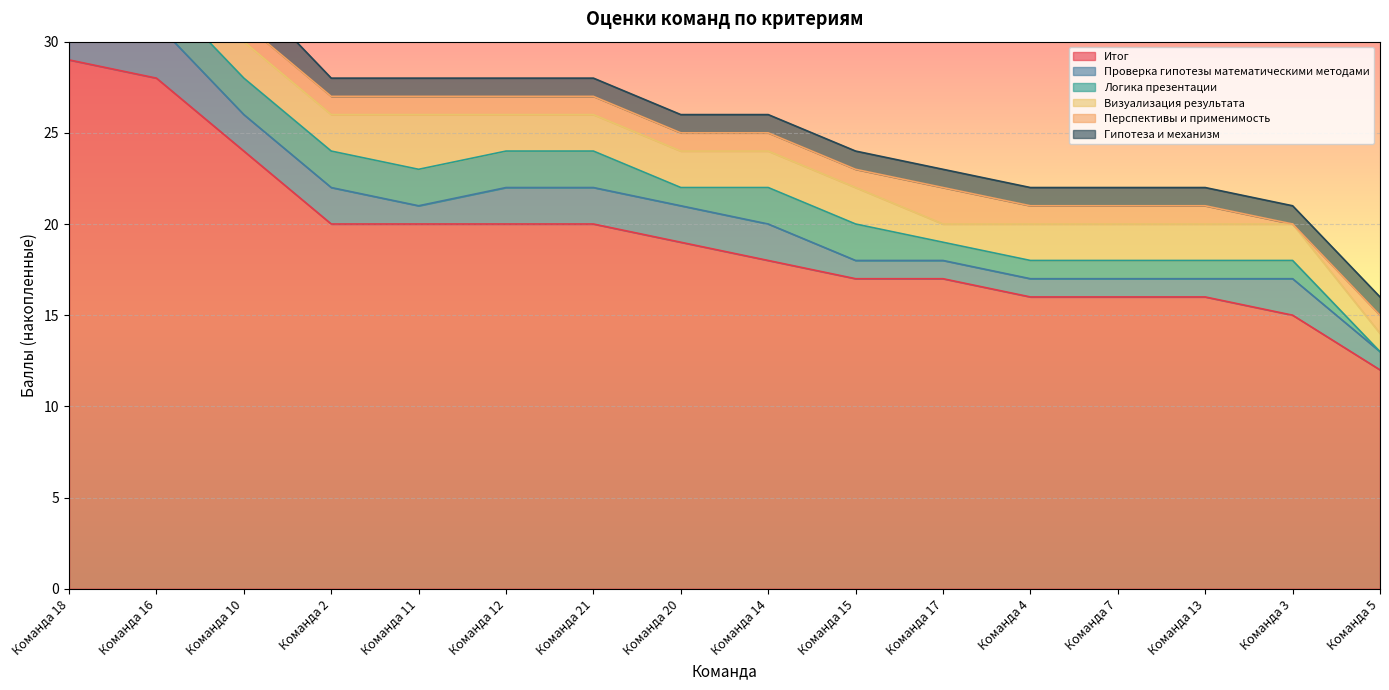

List the series in order of their peak value, lowest first.

Логика презентации, Перспективы и применимость, Гипотеза и механизм, Проверка гипотезы математическими методами, Визуализация результата, Итог